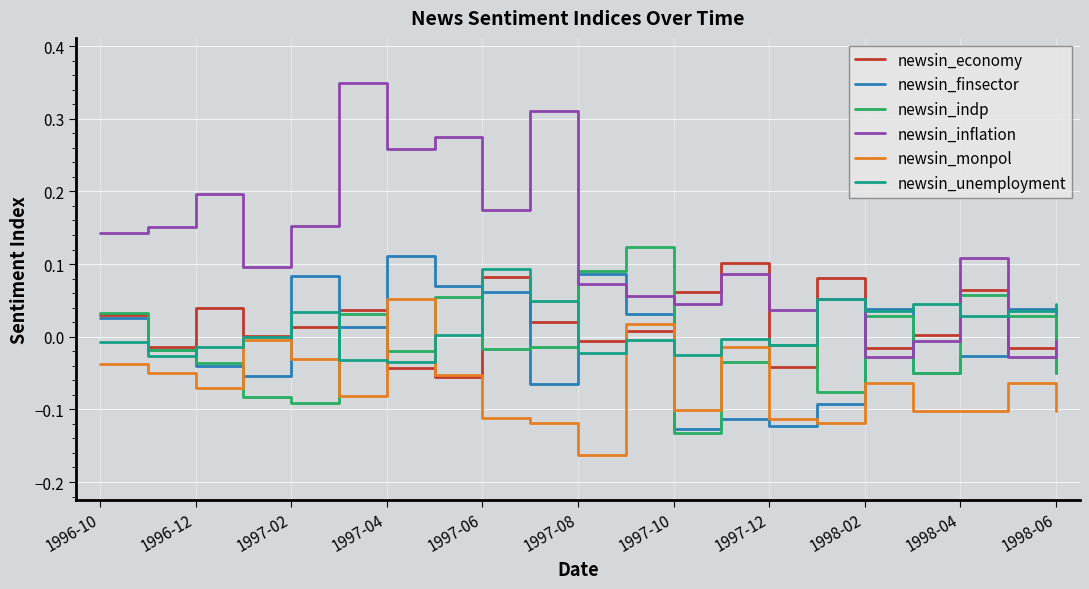

Which series has the largest range (max minus min)?

newsin_inflation